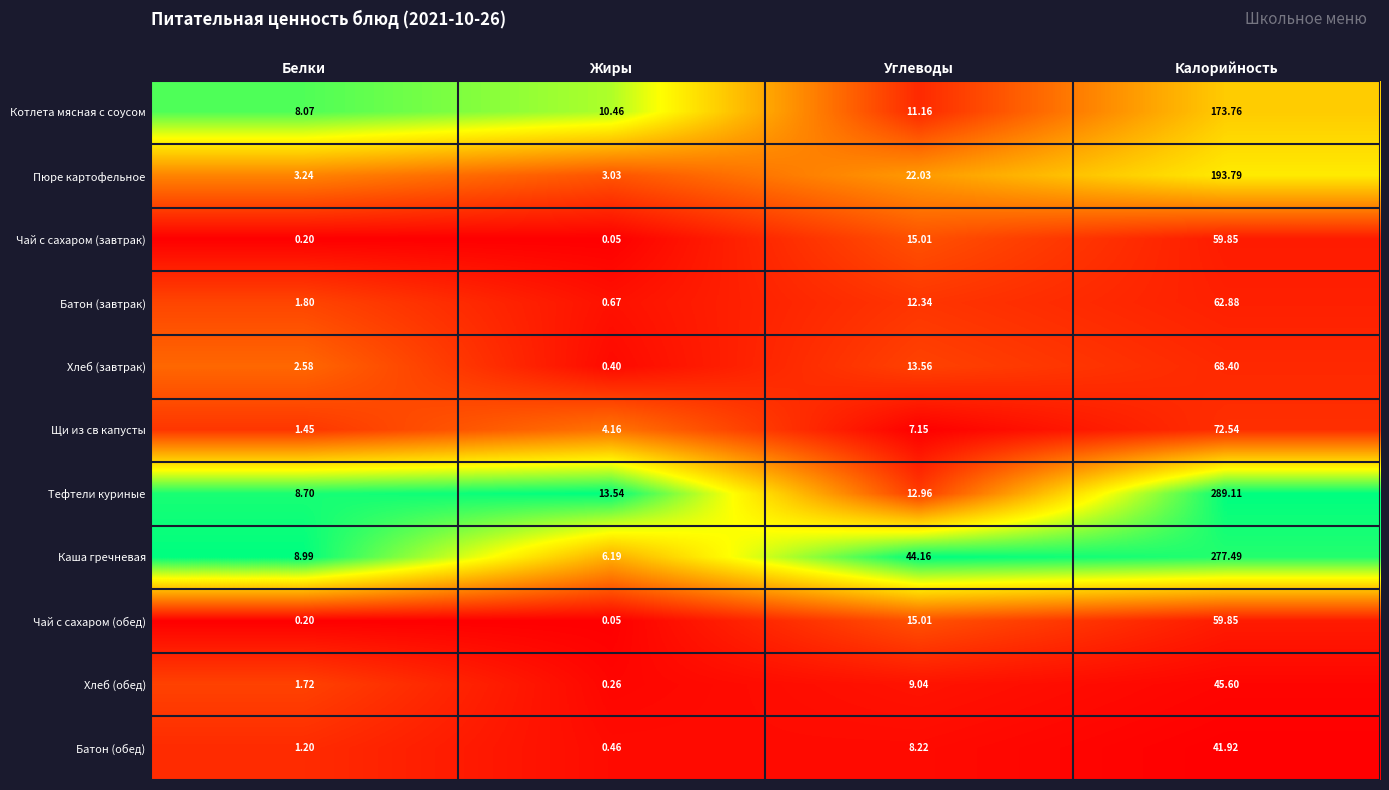

Which series has the largest range (max minus min)?

Тефтели куриные